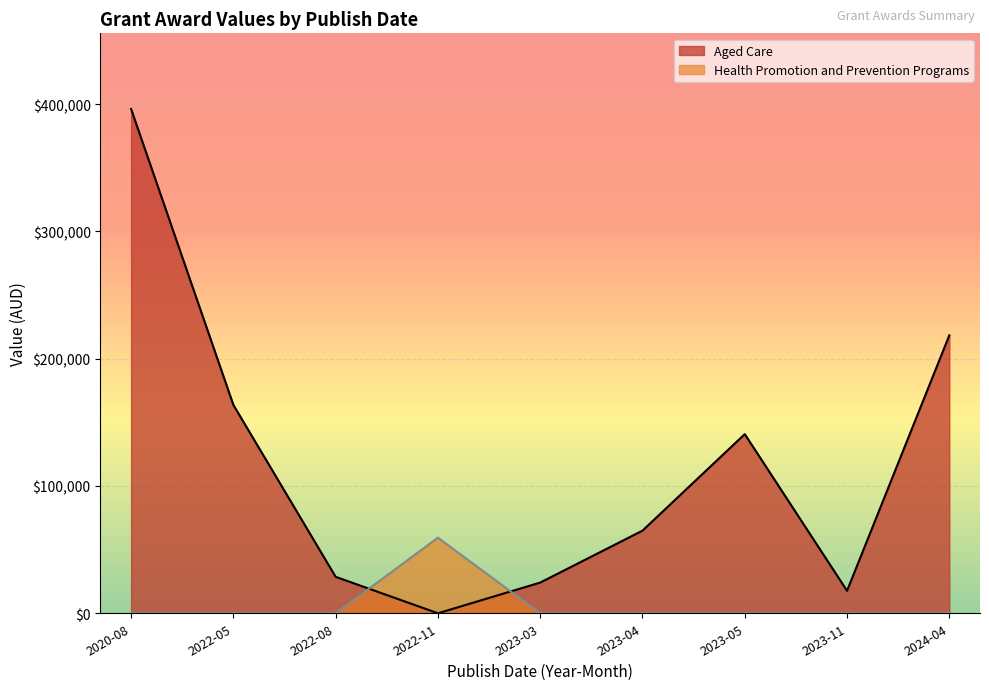

Is the value of Health Promotion and Prevention Programs at 2023-11 greater than the value of Aged Care at 2024-04?

No